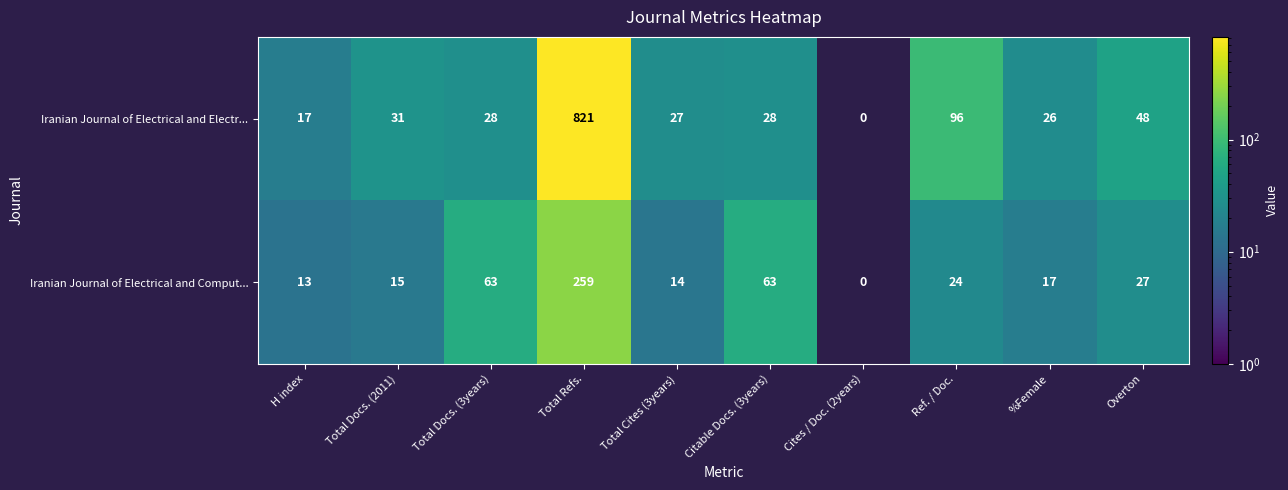

Which series has the largest range (max minus min)?

Iranian Journal of Electrical and Electr...